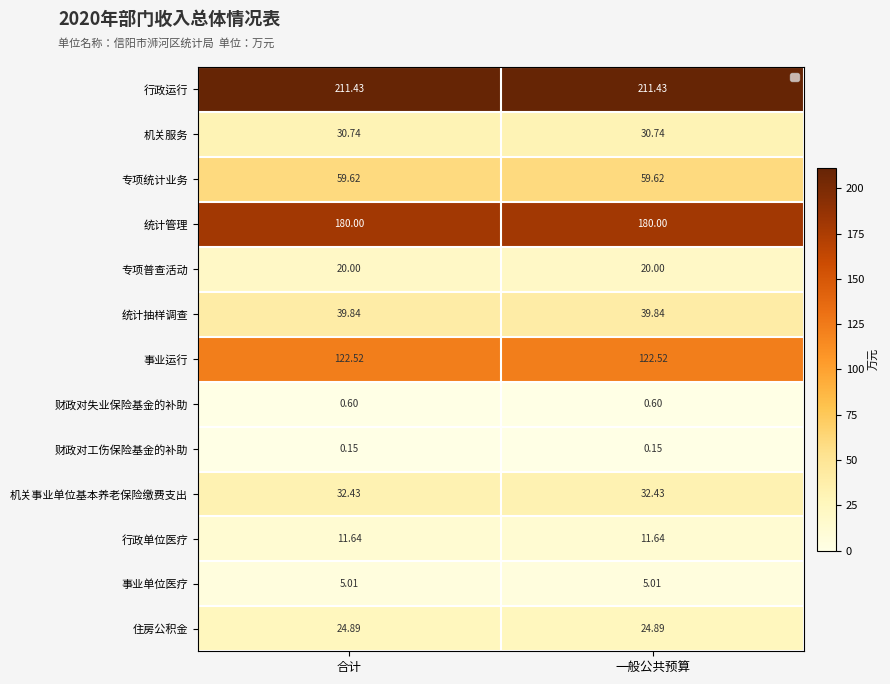

What is the approximate value of 统计管理 at 合计?

180.0